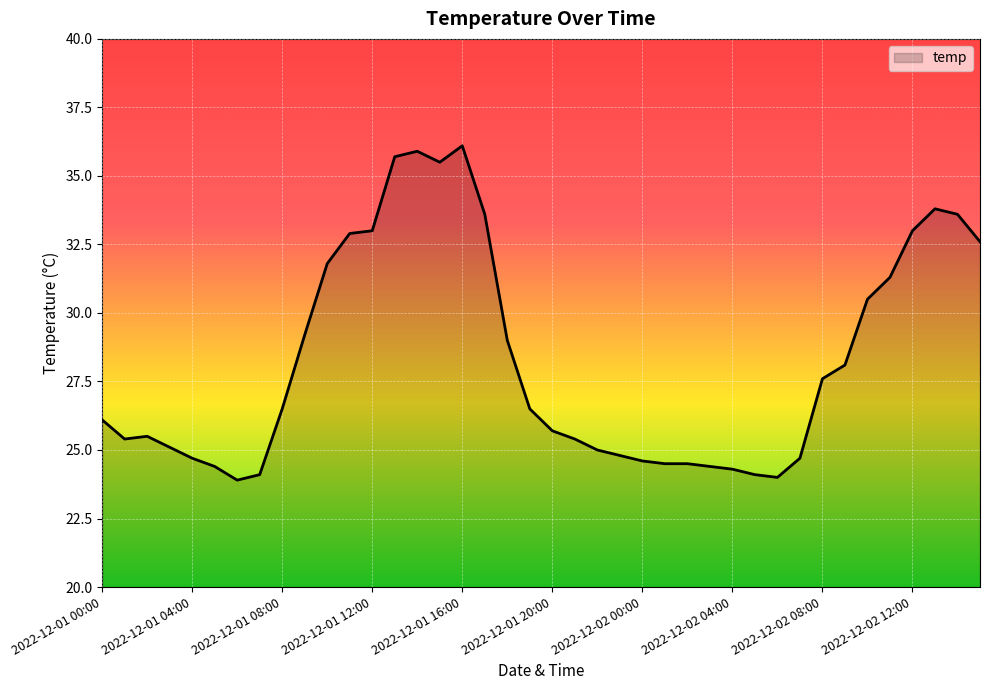

What is the smallest value displayed?

23.9